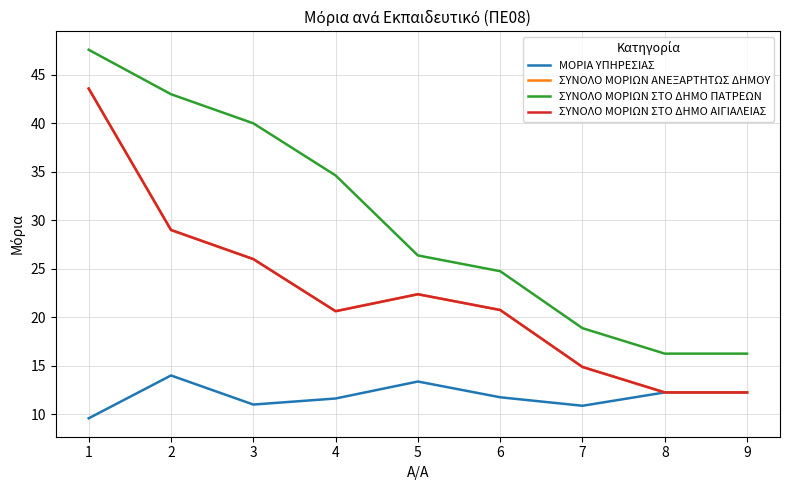

What is the sum of all ΣΥΝΟΛΟ ΜΟΡΙΩΝ ΑΝΕΞΑΡΤΗΤΩΣ ΔΗΜΟΥ values?

201.7